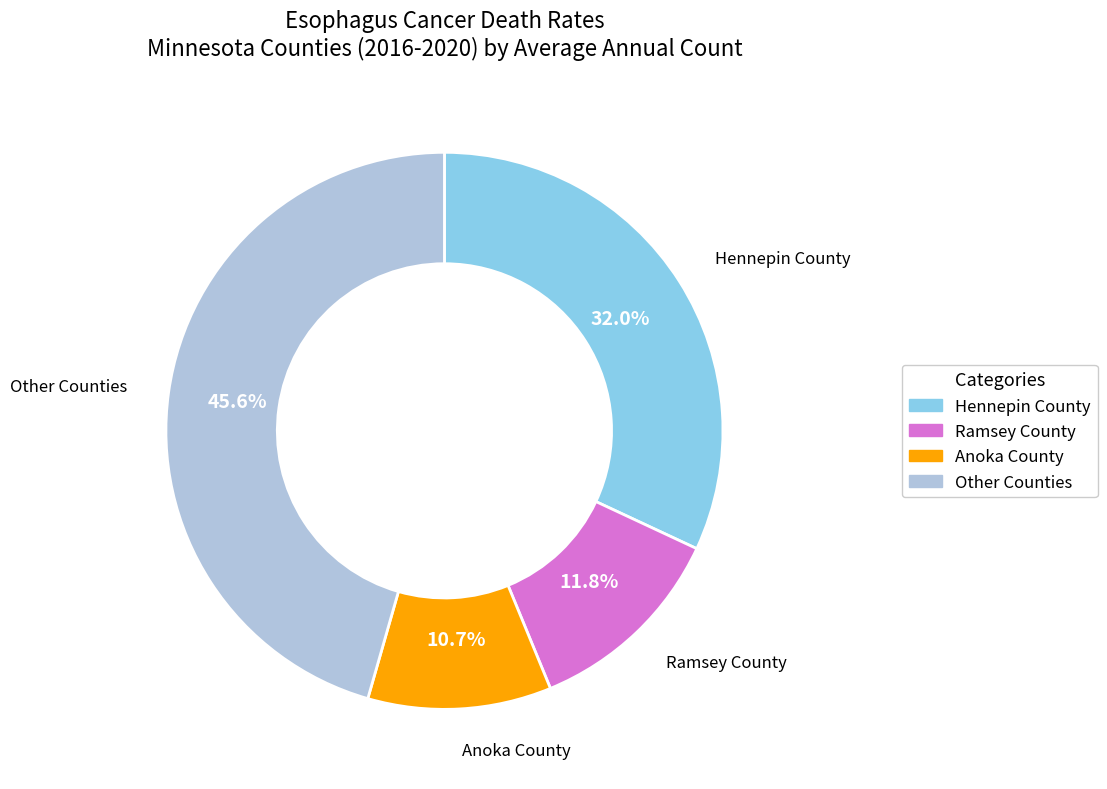

Does any single category account for the majority?

No